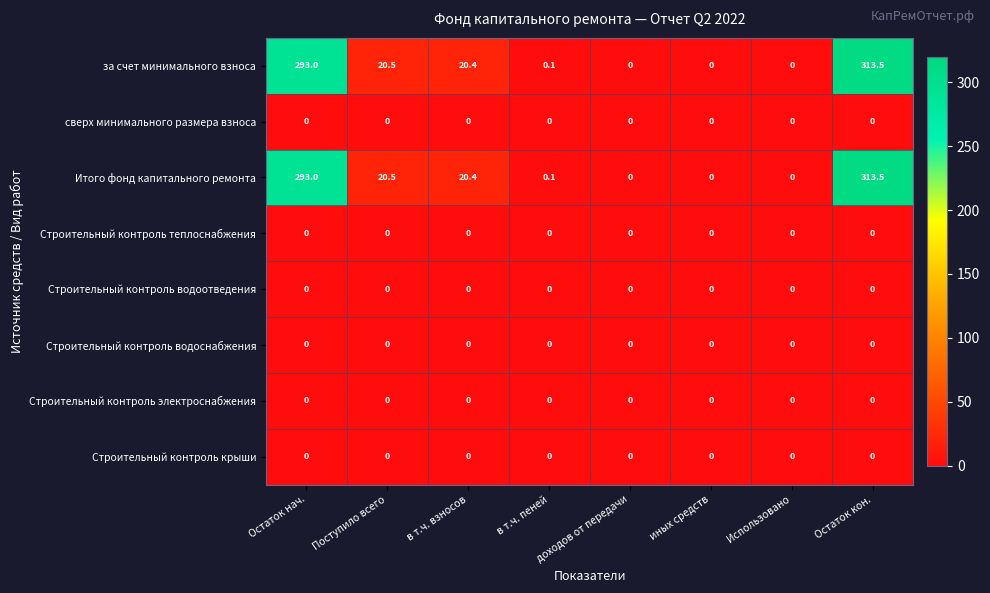

At which category is the sum across all series the highest?

Остаток кон.